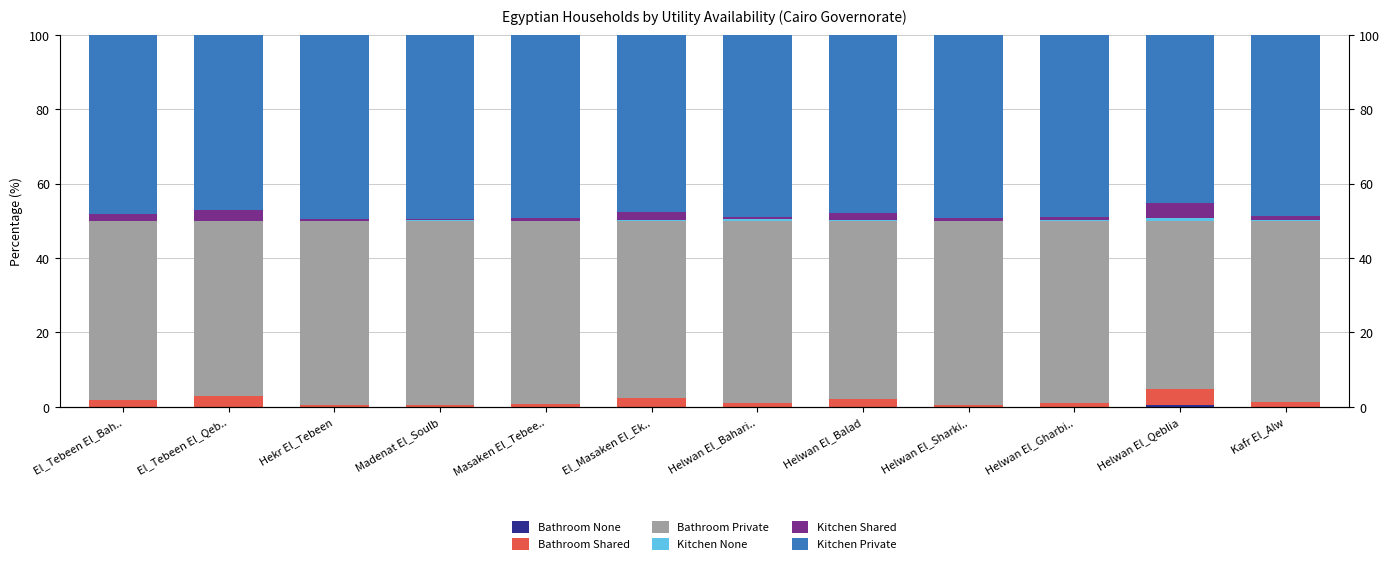

True or false: Bathroom None has a value of 0.0 at Helwan El_Balad.

False